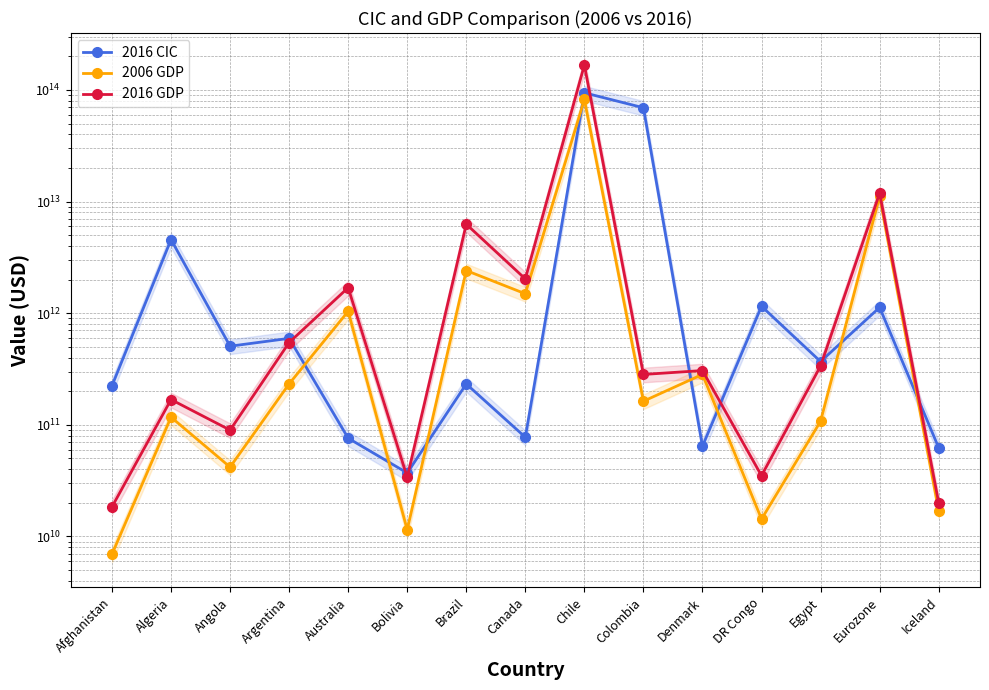

Is it true that 2016 GDP equals 10722486101.6 at Afghanistan?

False